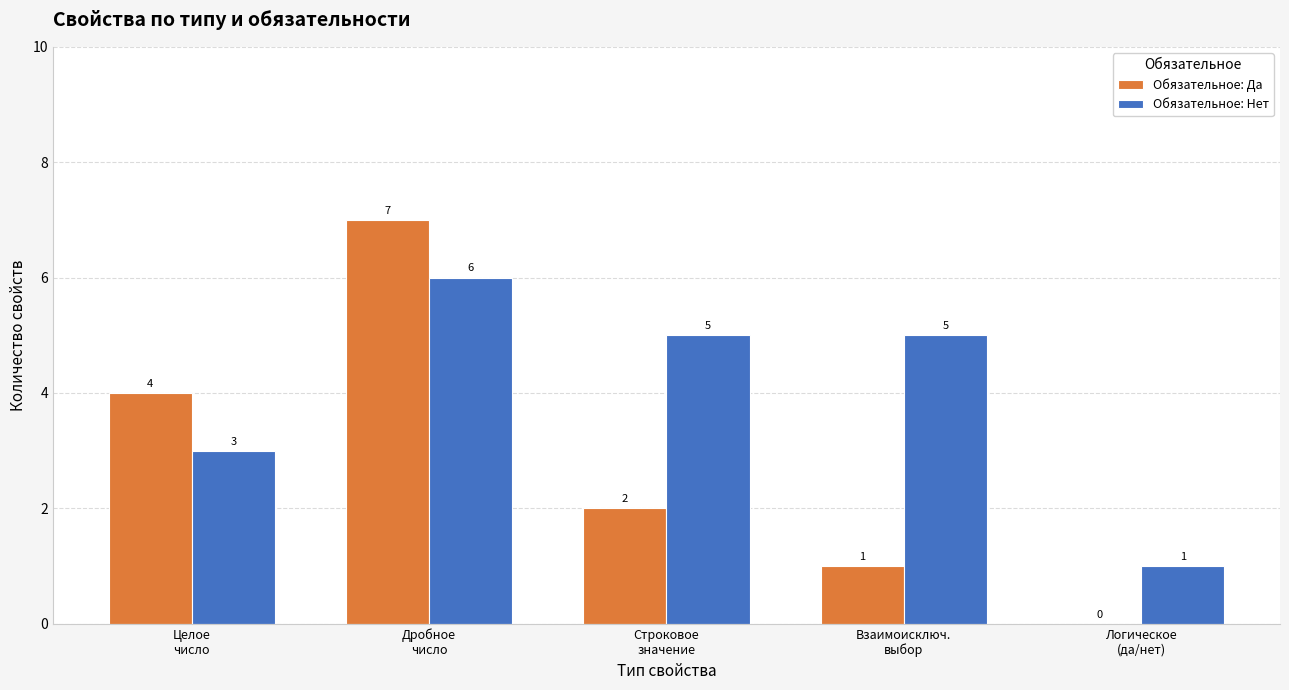

Reading right to left, extract all data points from this chart.

Обязательное: Да: Логическое
(да/нет)=0	Взаимоисключ.
выбор=1	Строковое
значение=2	Дробное
число=7	Целое
число=4
Обязательное: Нет: Логическое
(да/нет)=1	Взаимоисключ.
выбор=5	Строковое
значение=5	Дробное
число=6	Целое
число=3